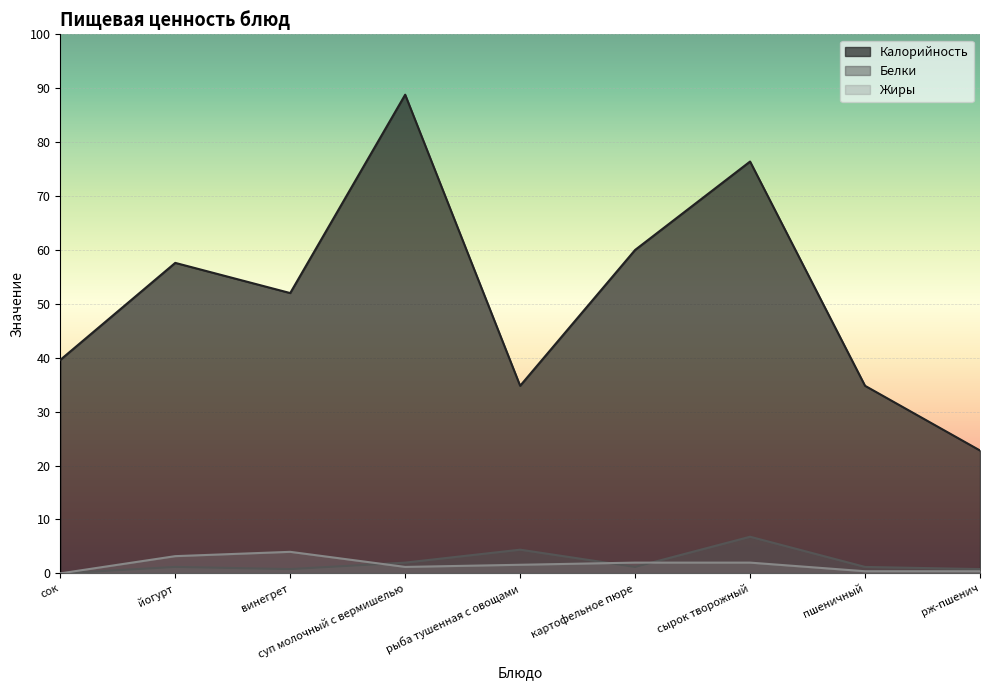

How many values in Белки are above zero?

8